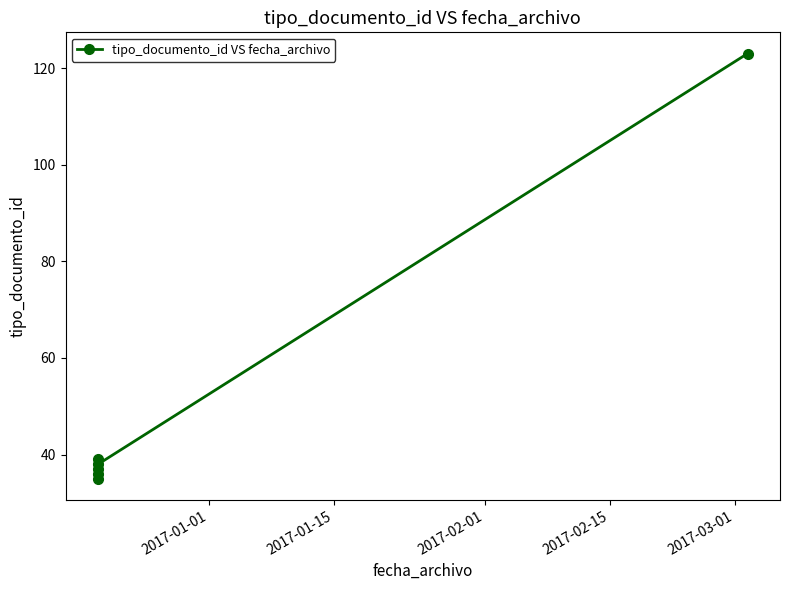

True or false: the data shows 73 at 5.

False